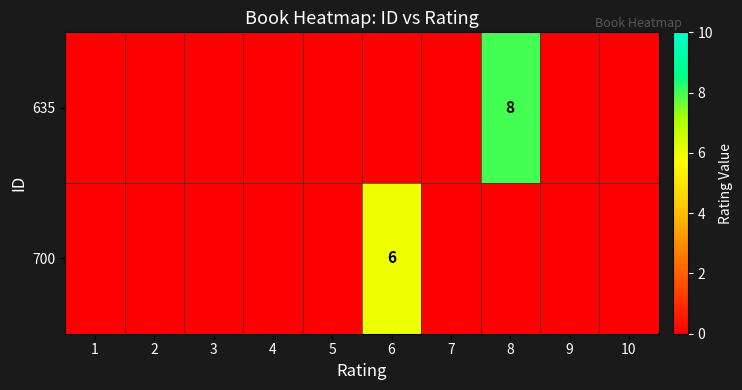

The value of 700 at 6 is 6. True or false?

True